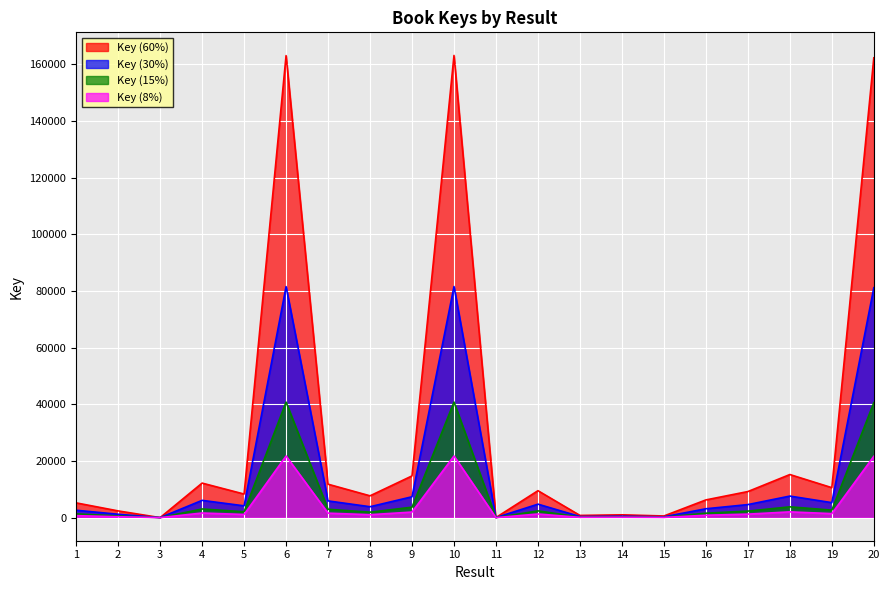

How many lines are shown in the chart?

4